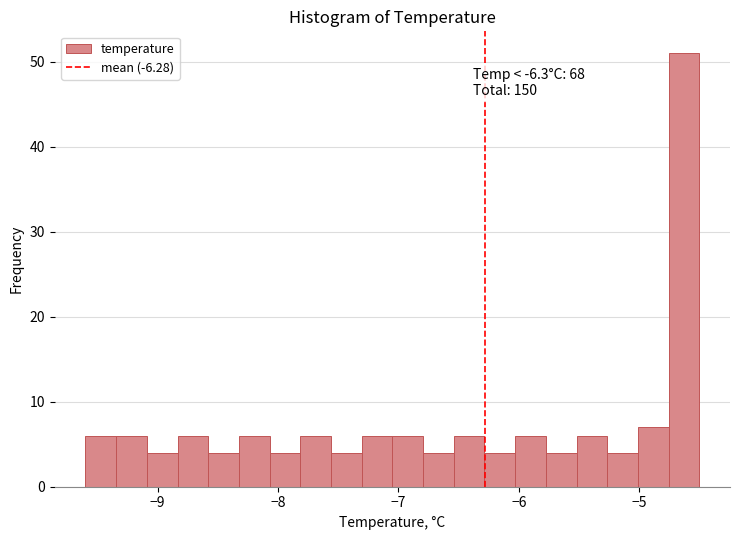

Read against the x-axis, roughly where is the centre of the tallest bar?

-4.6